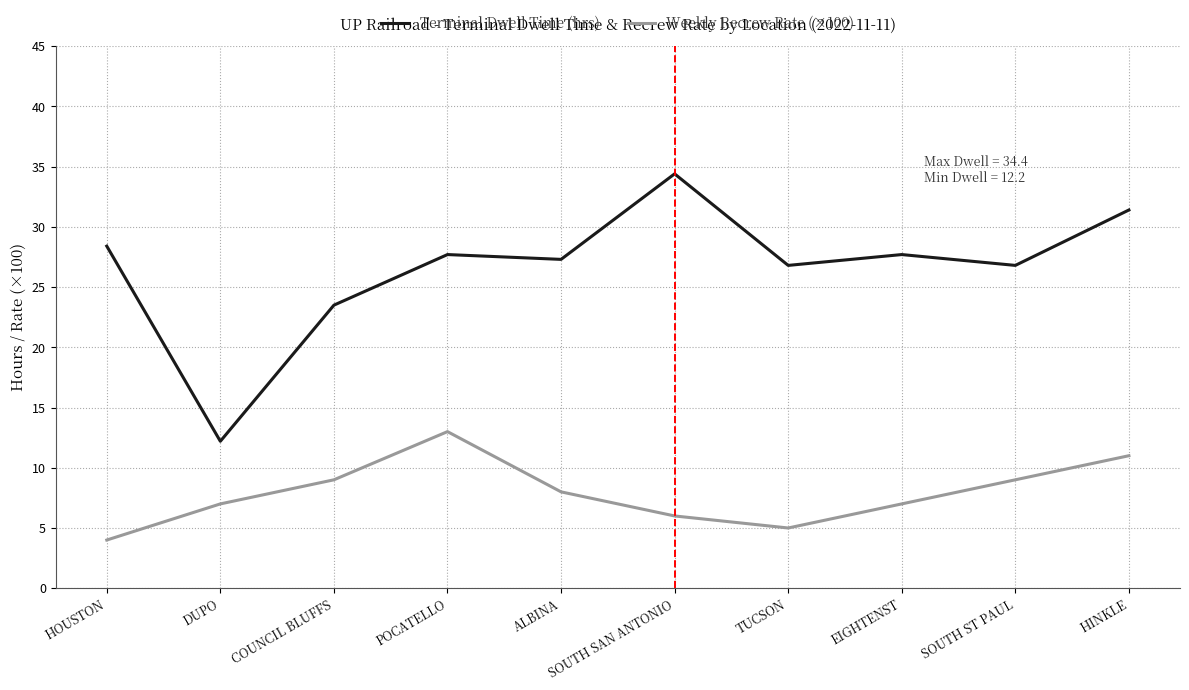

Is the value of Weekly Recrew Rate (×100) at SOUTH ST PAUL greater than the value of Terminal Dwell Time (hrs) at HOUSTON?

No